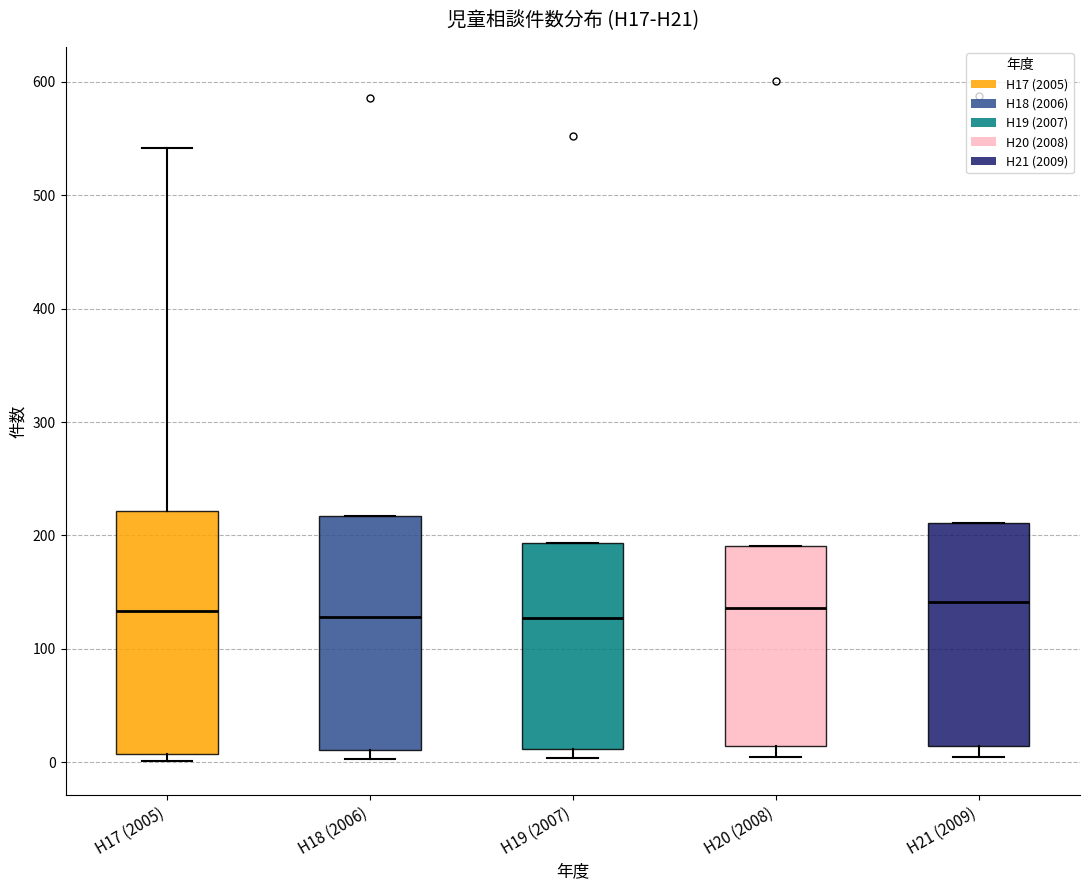

Reading left to right, read every box against the y-axis: the position of its median line, the range the box covers, and the ends of its whiskers. The values are not printed on the chart, so give them approximately, as read against the axis.

H17 (2005): median 130, box 10 to 220, whiskers 0 to 540
H18 (2006): median 130, box 10 to 220, whiskers 0 to 220
H19 (2007): median 130, box 10 to 190, whiskers 0 to 190
H20 (2008): median 140, box 10 to 190, whiskers 10 (just below the box's lower edge) to 190
H21 (2009): median 140, box 10 to 210, whiskers 10 (just below the box's lower edge) to 210